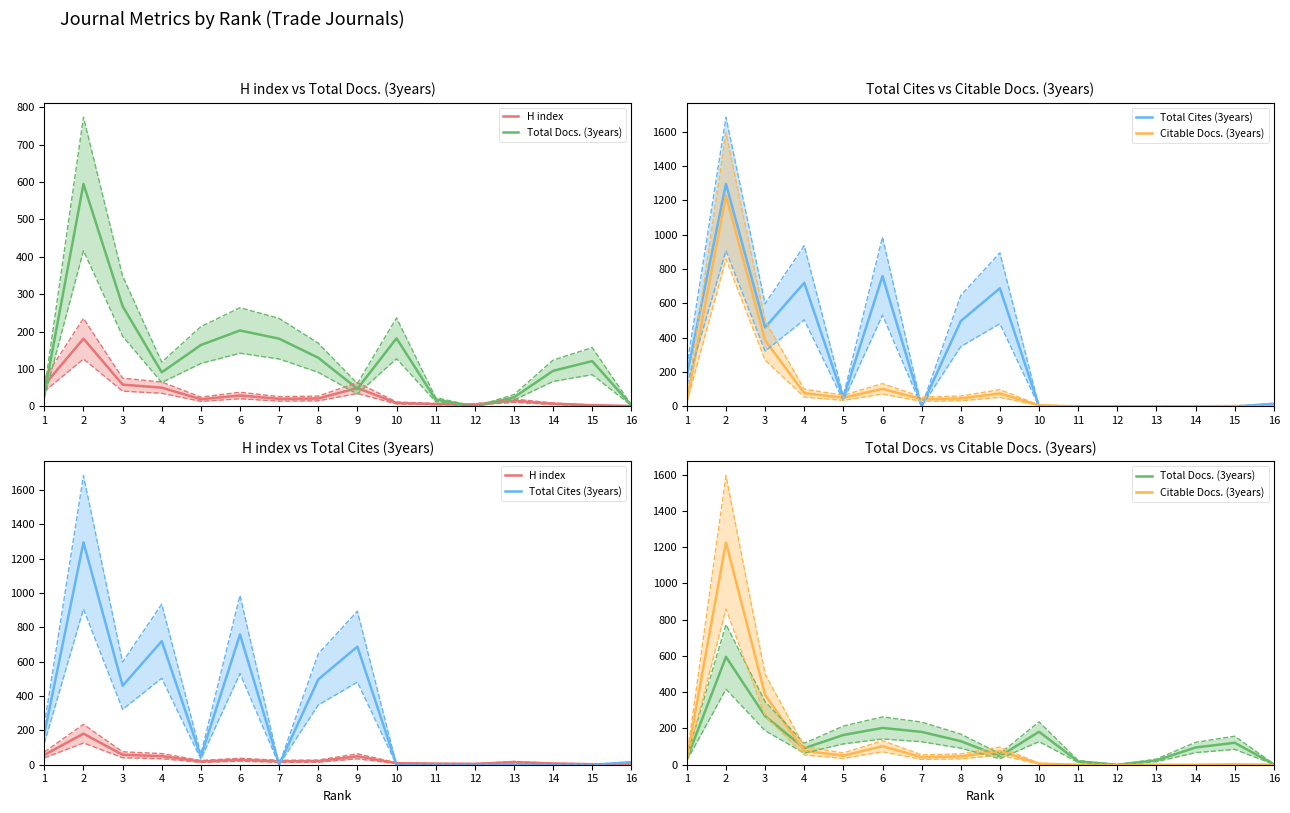

Between 4 and 16, which is larger?

4